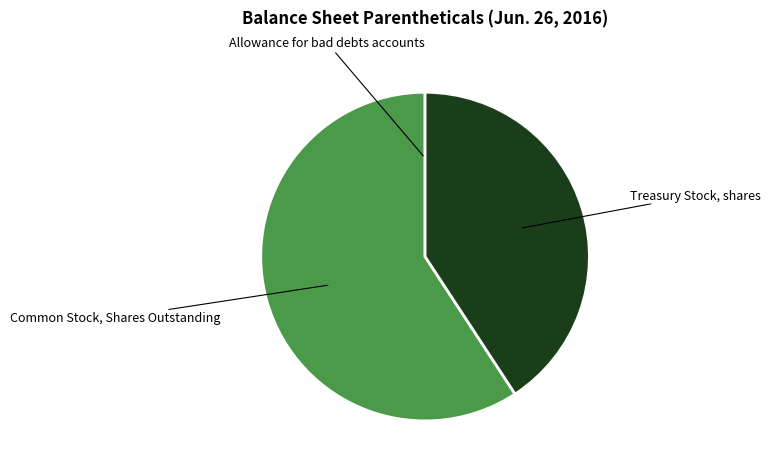

Is there any slice that represents more than half of the pie?

Yes